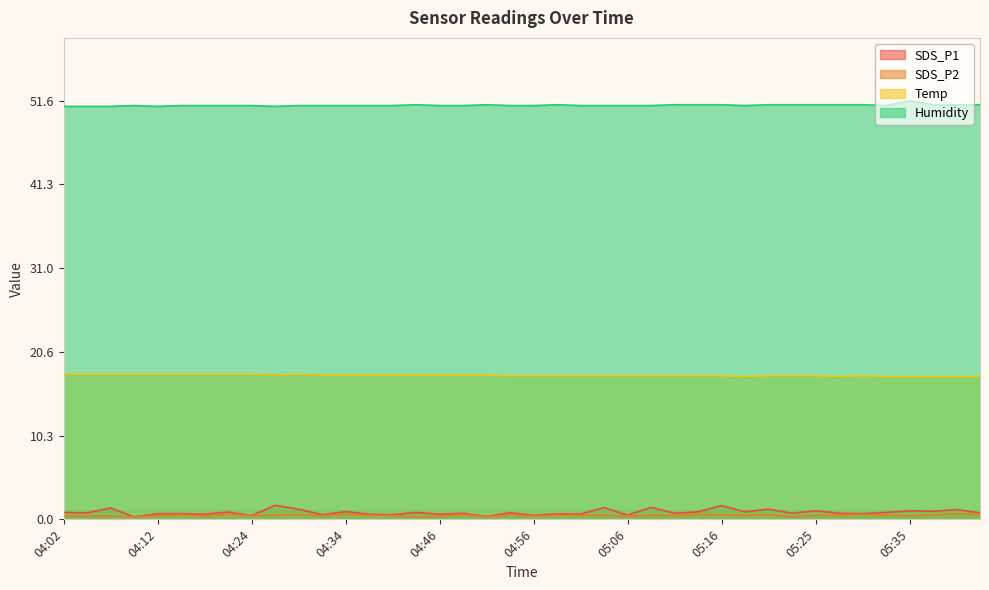

What is the label of the 18th point from the right?

05:01